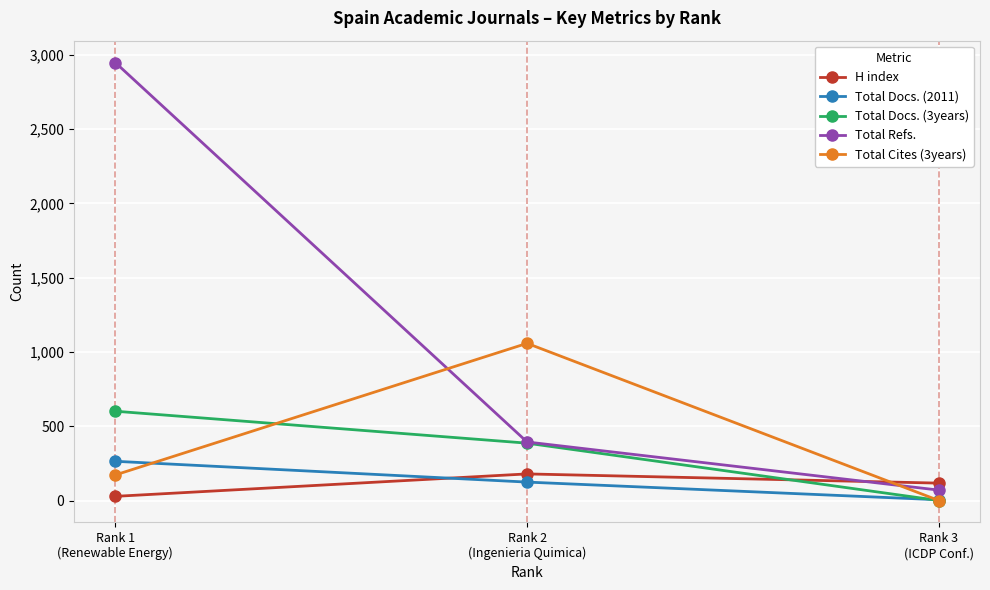

What is the greatest value displayed?

2948